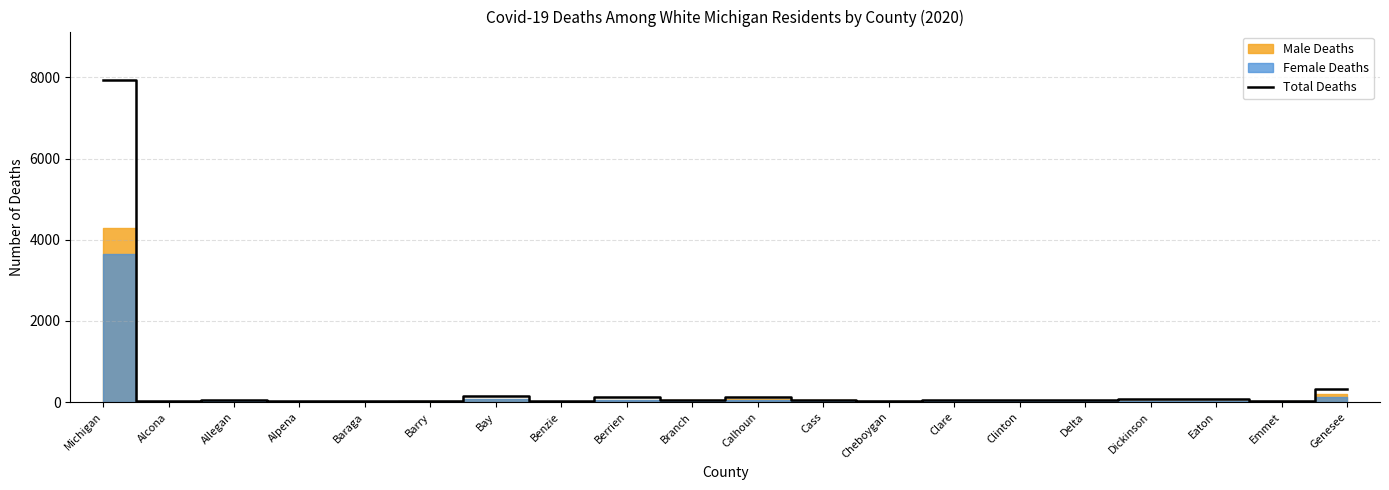

Reading left to right, what are all the values shown in this chart?

7938	20	62	20	24	39	143	24	120	58	121	61	38	40	45	62	68	72	31	321